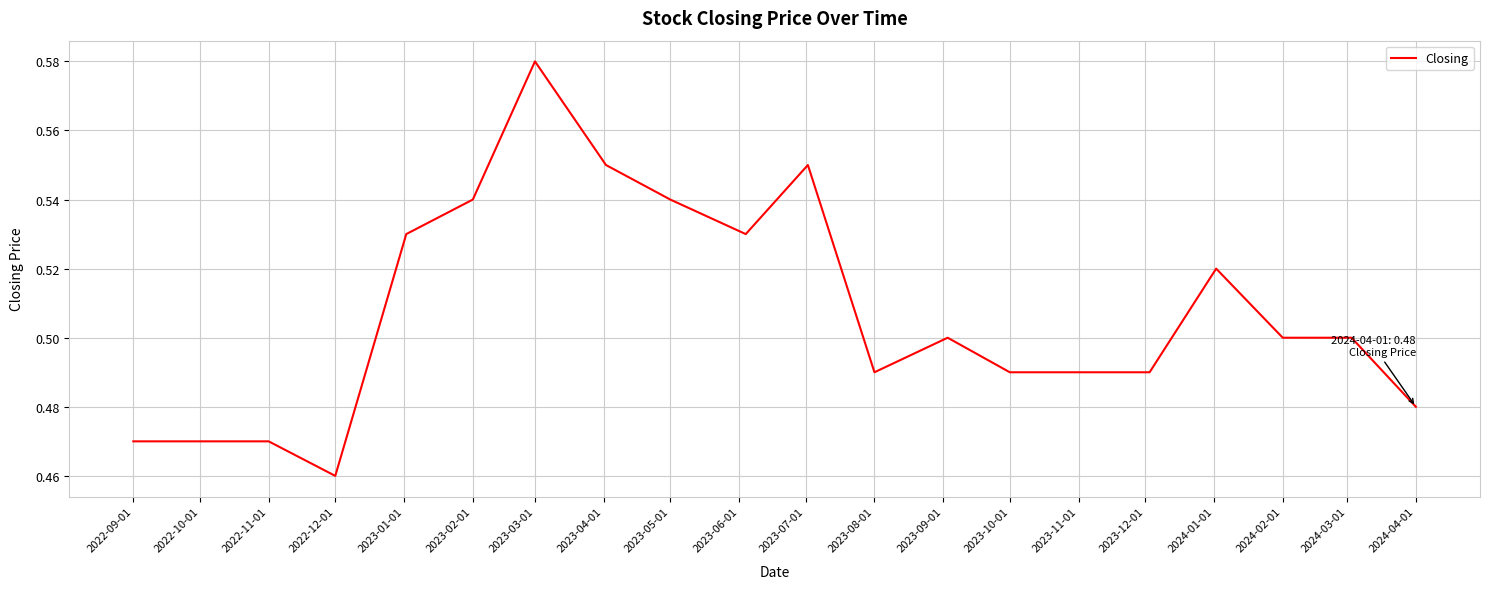

What is the average value?

0.5